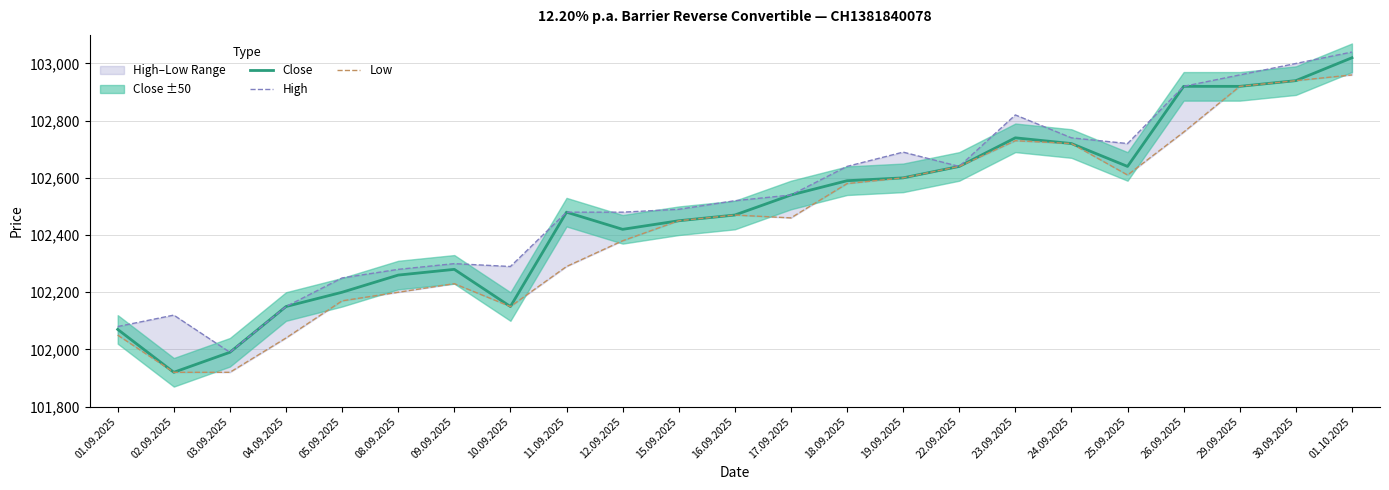

What is the highest value of the High series?

103040